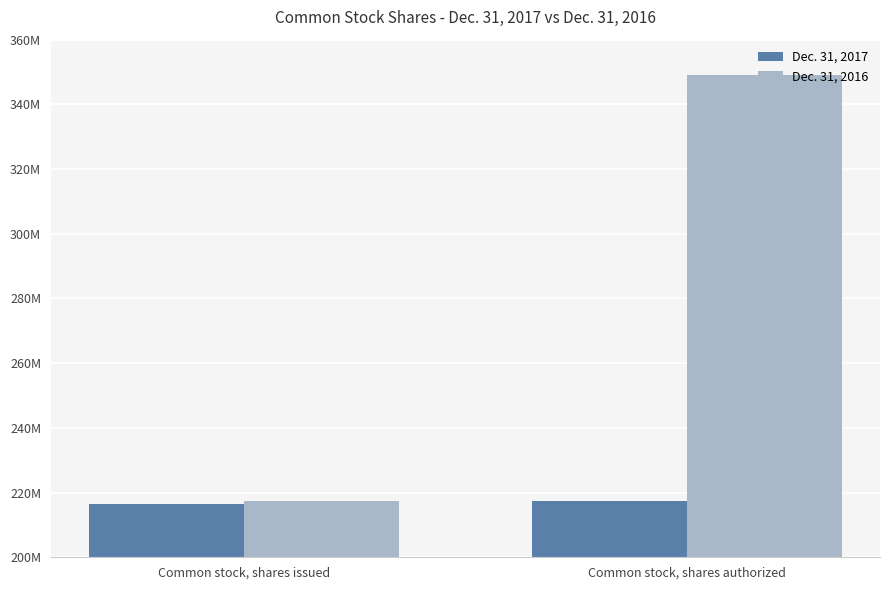

What is the difference between the maximum and minimum values in the Dec. 31, 2016 series?

131510598